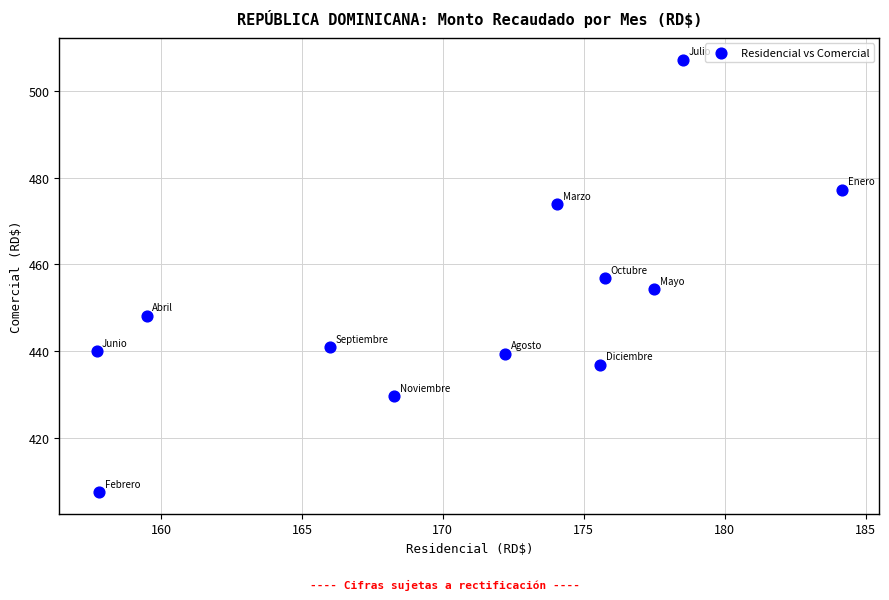

What is the average Y value?

451.0